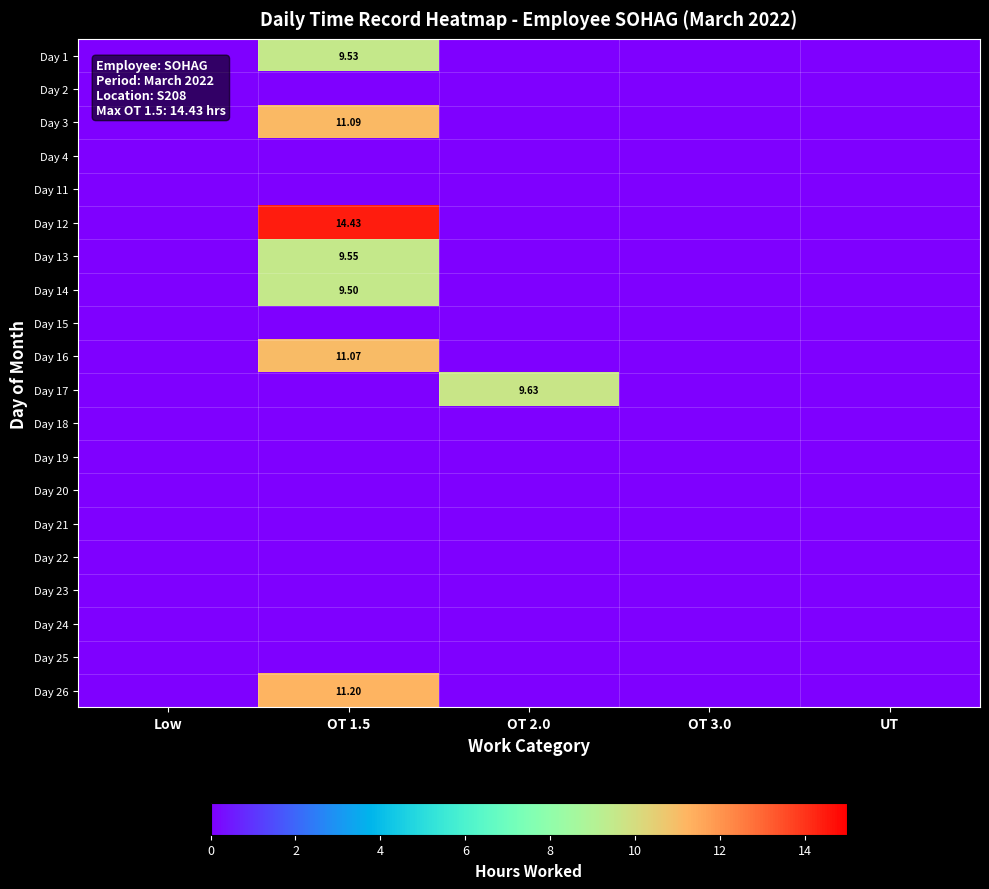

List the series in order of their peak value, lowest first.

Day 2, Day 4, Day 11, Day 15, Day 18, Day 19, Day 20, Day 21, Day 22, Day 23, Day 24, Day 25, Day 14, Day 1, Day 13, Day 17, Day 16, Day 3, Day 26, Day 12